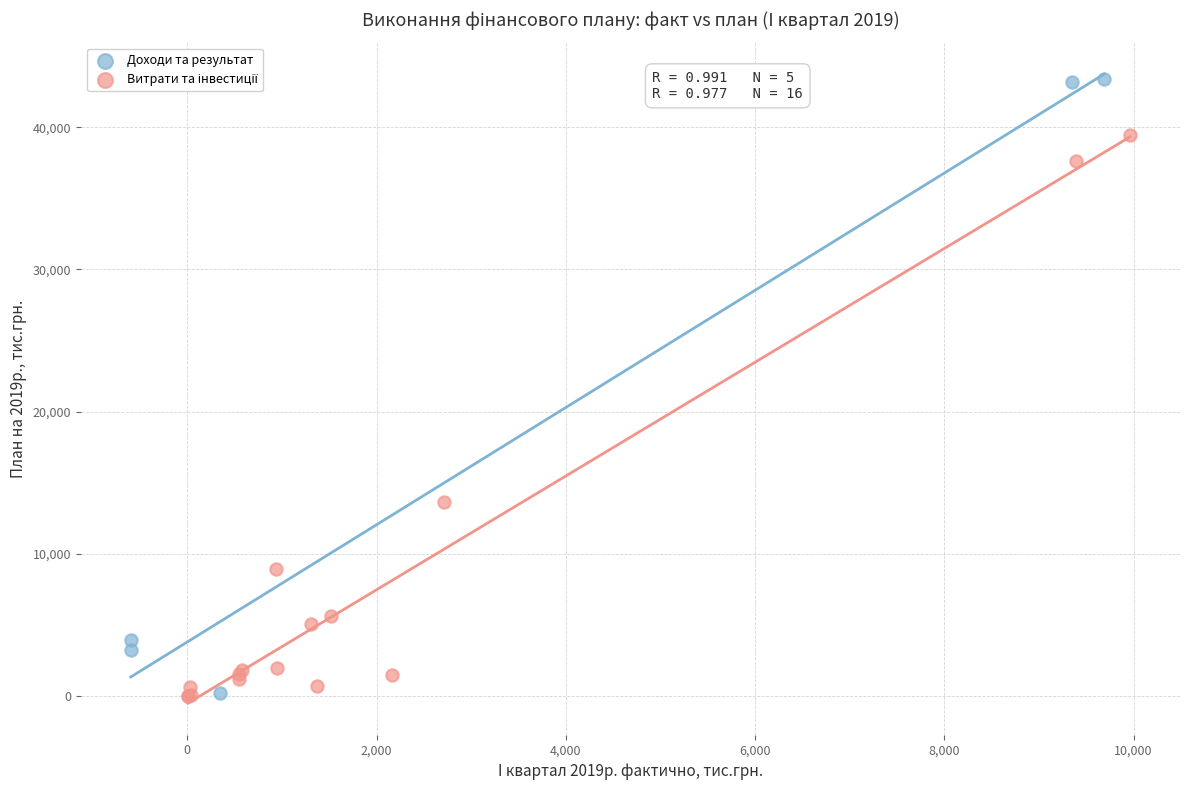

Which series has the largest Y range (max minus min)?

Доходи та результат